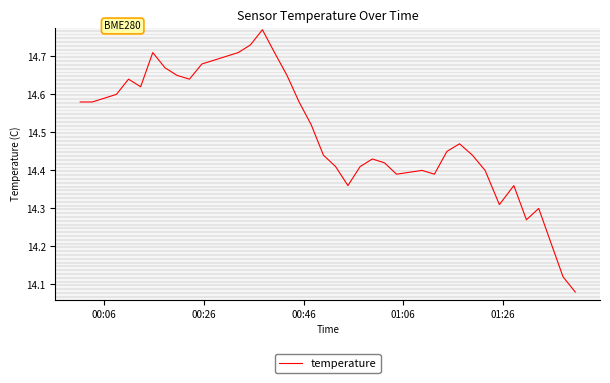

What is the difference between the maximum and minimum values?

0.7